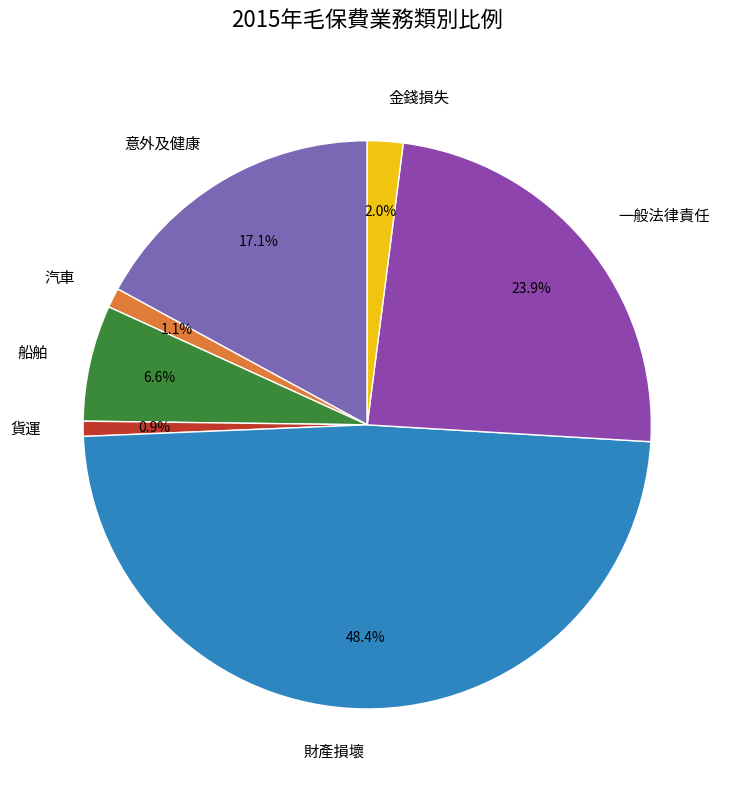

Is 船舶 the majority of the pie?

No